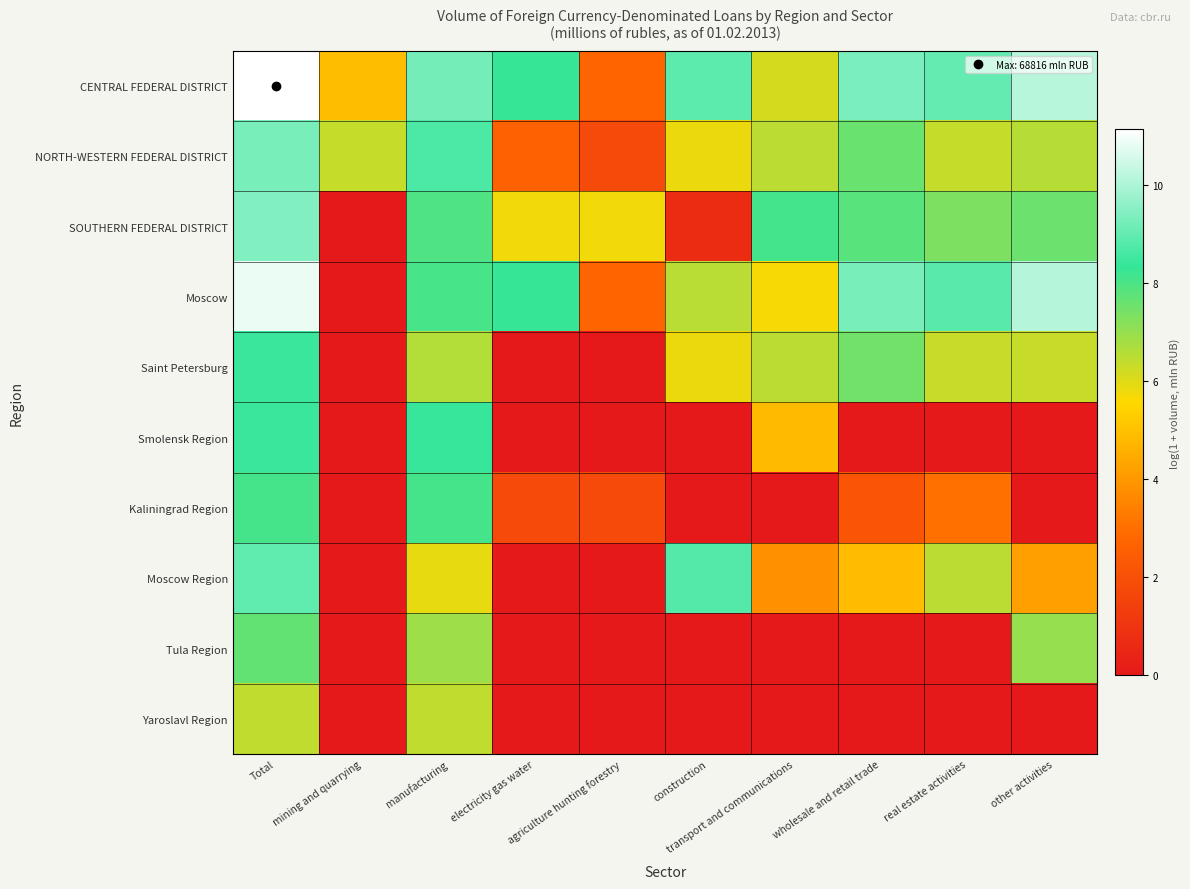

How many series are shown in this chart?

10